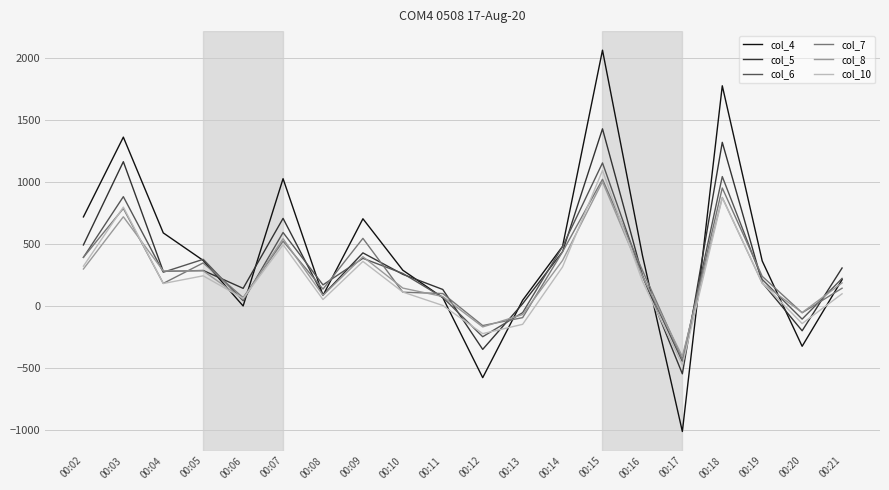

What is the difference between the highest and lowest values at 00:04?

408